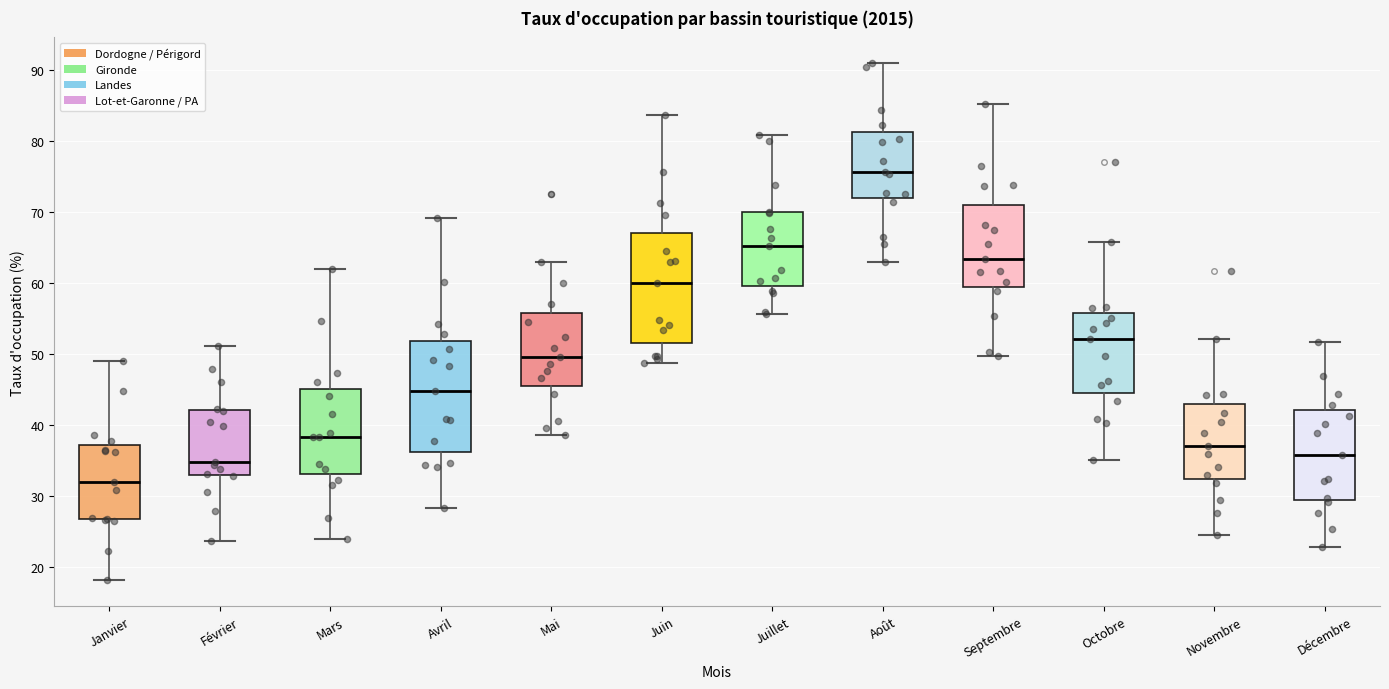

Which box has the lowest median line?

Janvier